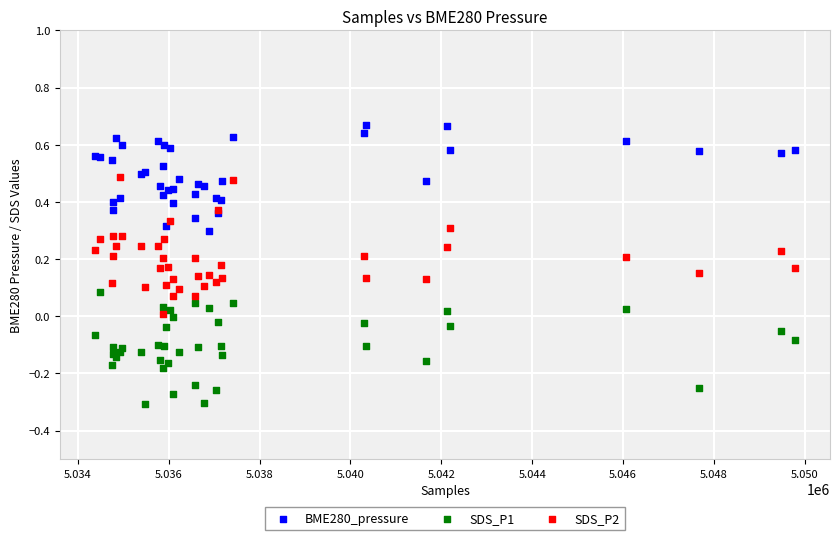

What are all the series names shown in the legend?

BME280_pressure, SDS_P1, SDS_P2